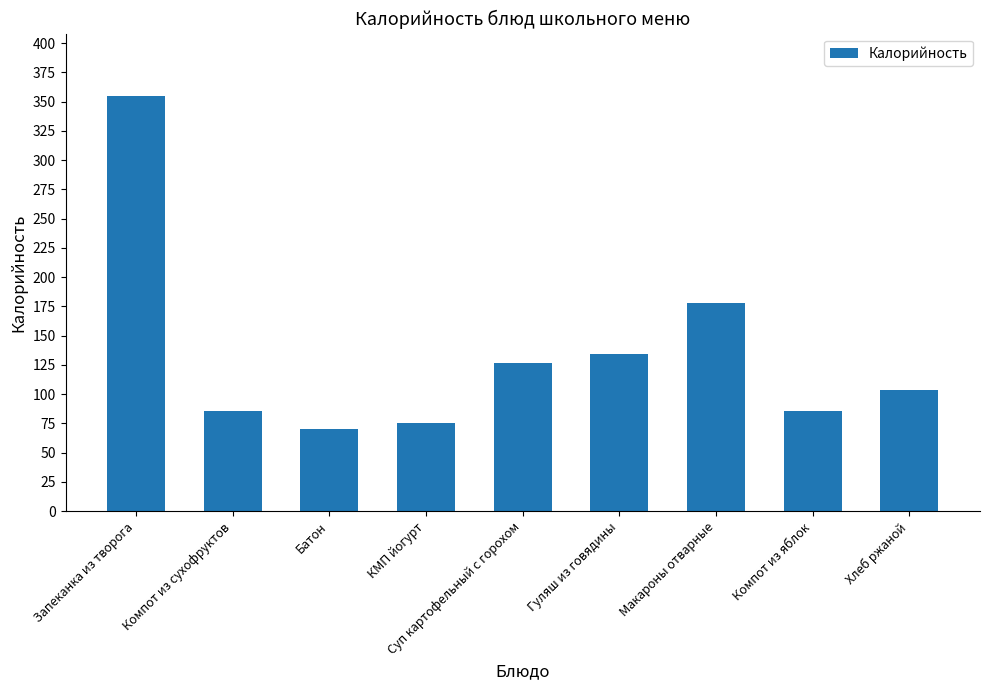

What is the change in value from КМП йогурт to Хлеб ржаной?

+29